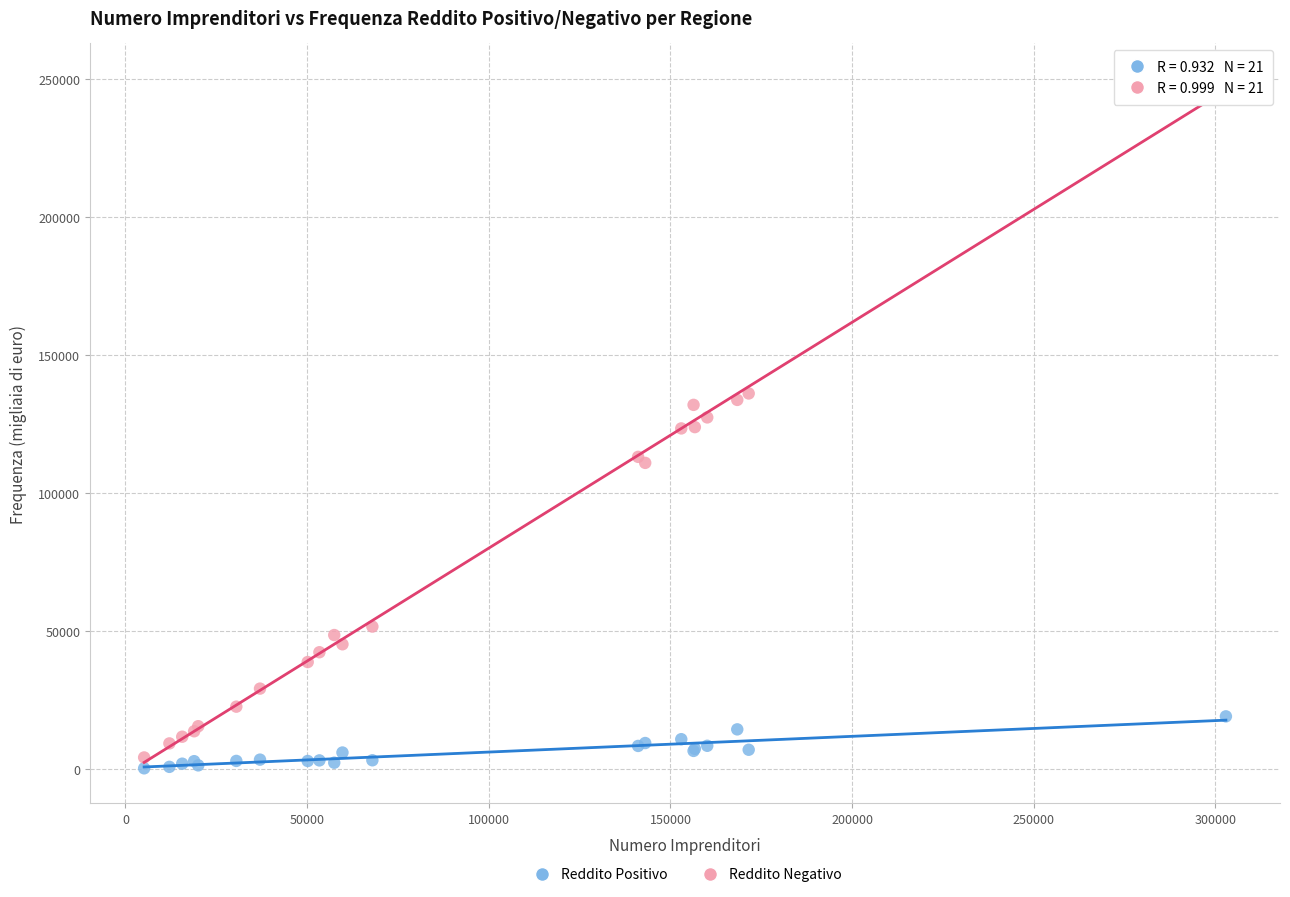

Which series has the widest spread of Y values?

Reddito Negativo